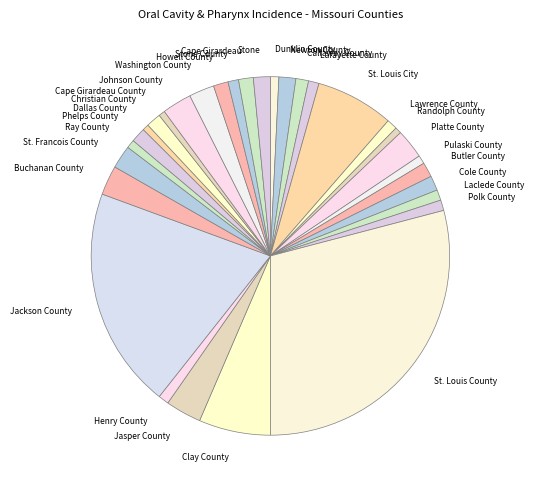

Which has a higher value, Cape Girardeau or Washington County?

Washington County